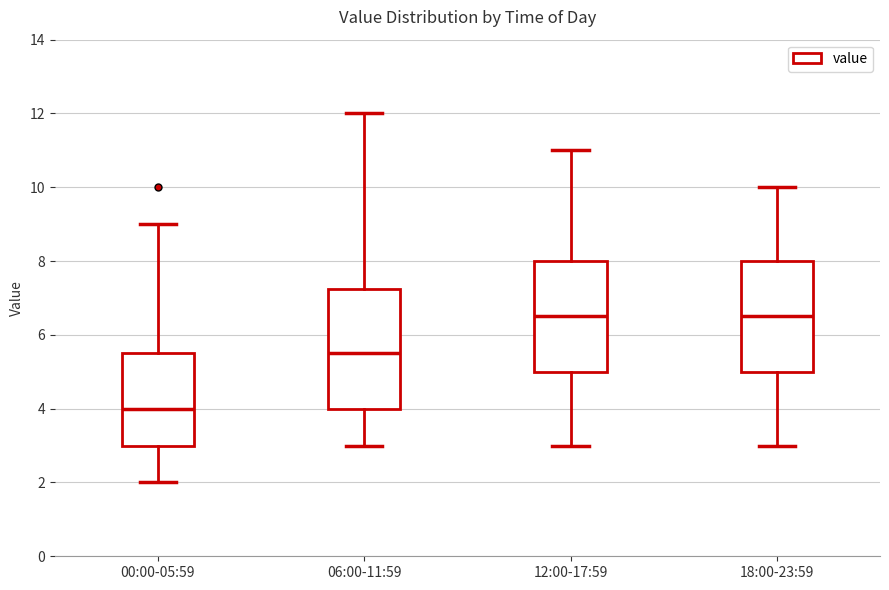

Reading left to right, transcribe this box plot: for each box, give where its median line is, the range the box spans, and where its two whiskers end, as read against the y-axis. The values are not printed on the chart, so give them approximately, as read against the axis.

00:00-05:59: median 4.0, box 3.0 to 5.6, whiskers 2.0 to 9.0
06:00-11:59: median 5.6, box 4.0 to 7.2, whiskers 3.0 to 12.0
12:00-17:59: median 6.6, box 5.0 to 8.0, whiskers 3.0 to 11.0
18:00-23:59: median 6.6, box 5.0 to 8.0, whiskers 3.0 to 10.0